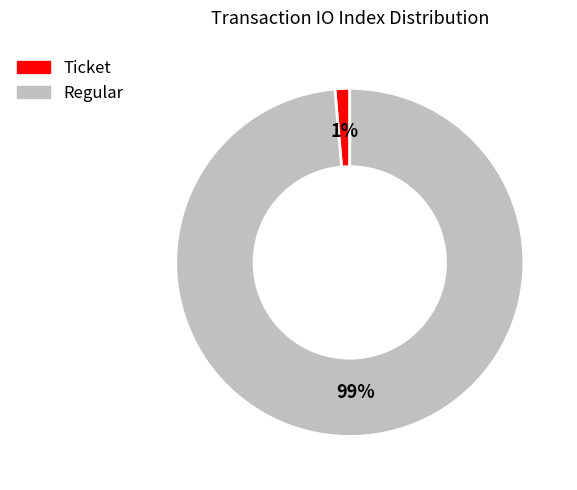

To the nearest percent, what is the average slice percentage?

50%